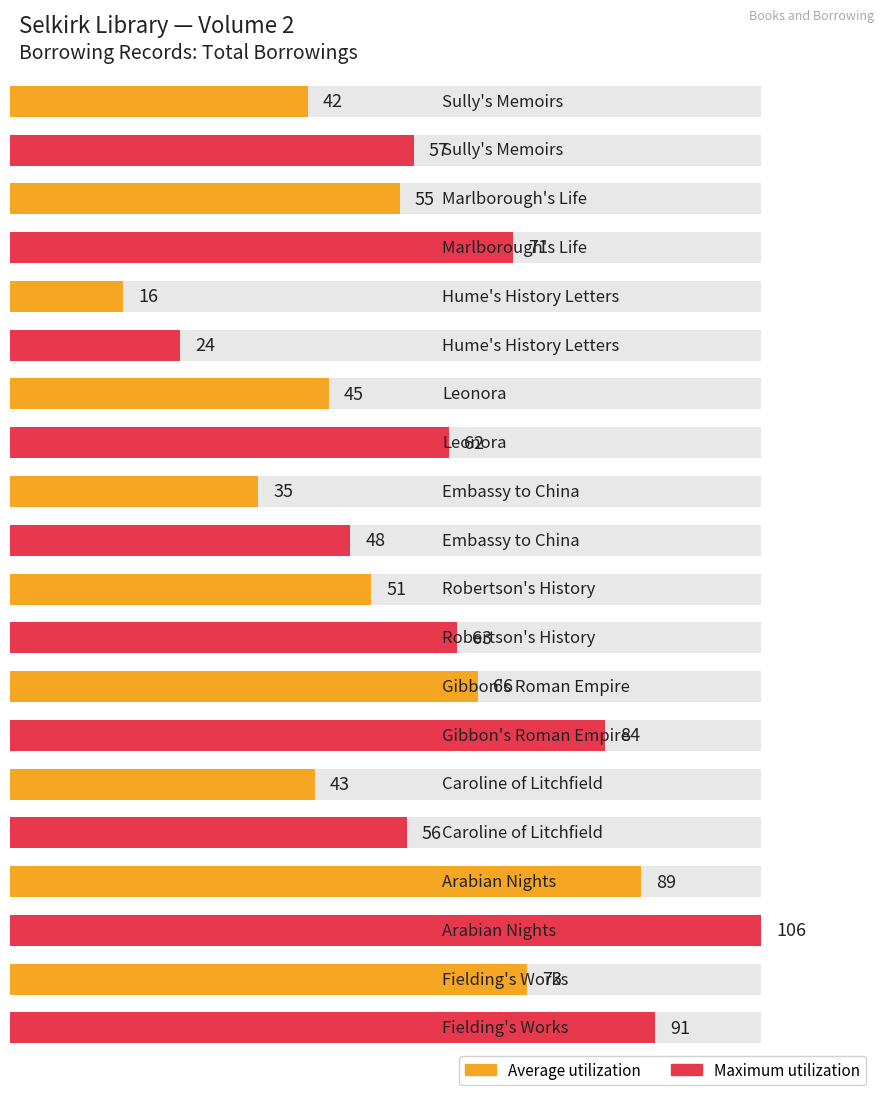

List the series in order of their overall mean, lowest first.

Average utilization, Maximum utilization